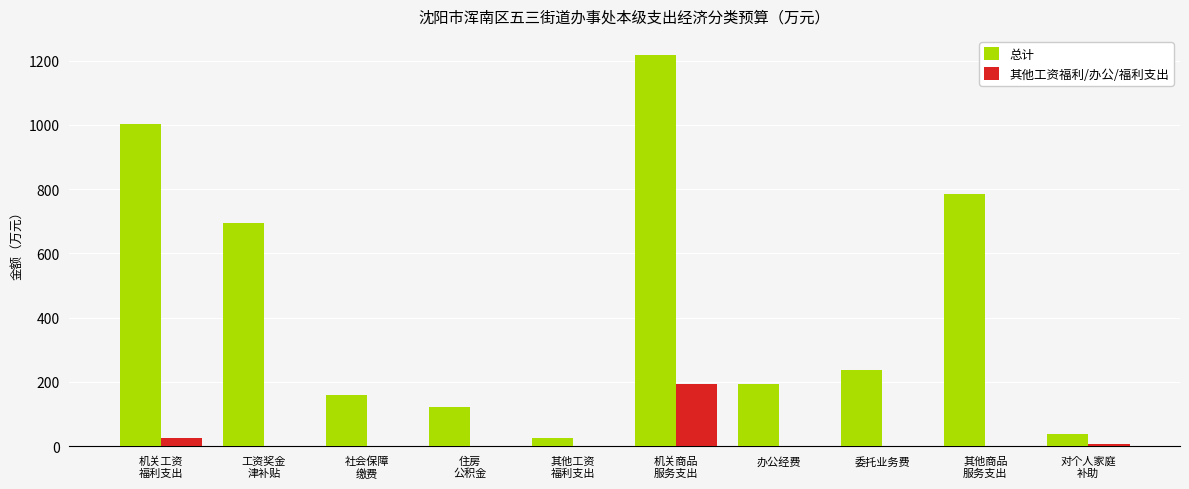

Where does the 总计 series first go above 238?

机关工资
福利支出